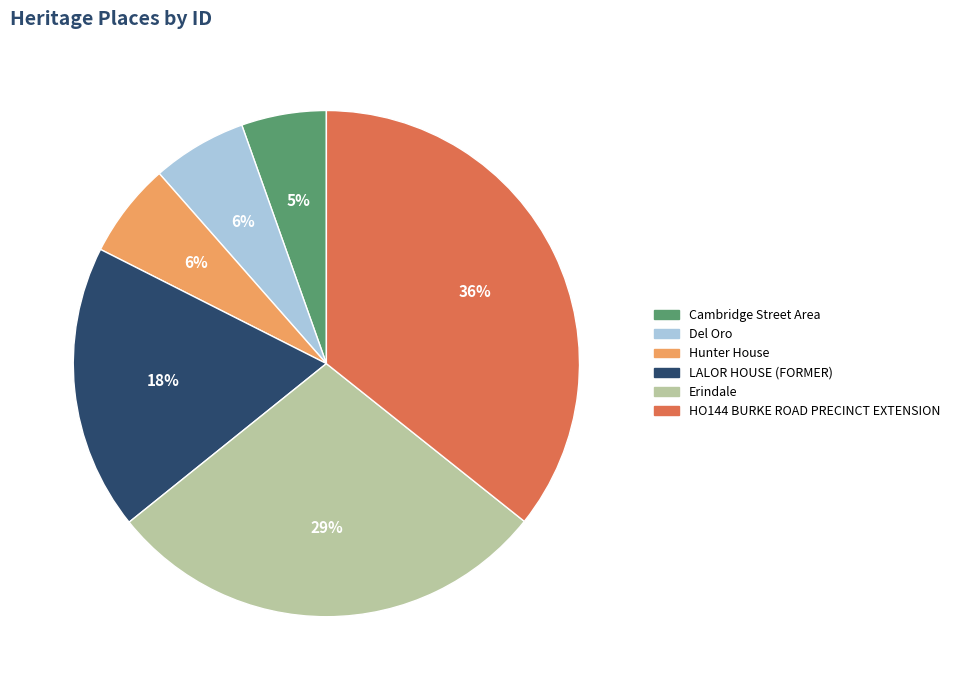

To the nearest percent, what is the difference between the LALOR HOUSE (FORMER) and Hunter House slice percentages?

12%